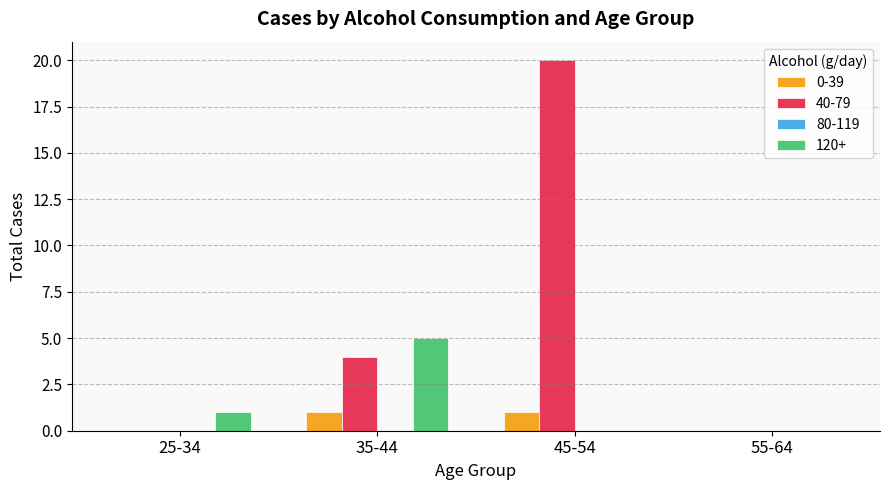

How many data points does each series have?

4